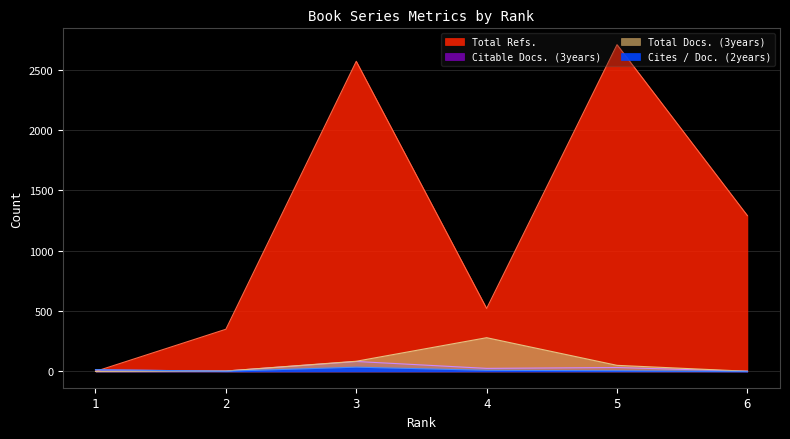

What is the difference between the maximum and second lowest values in the Total Refs. series?

2357